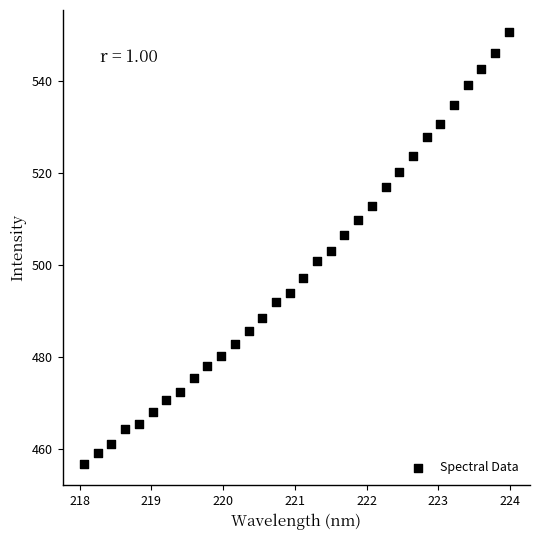

What is the range of Y values (max minus min)?

94.0